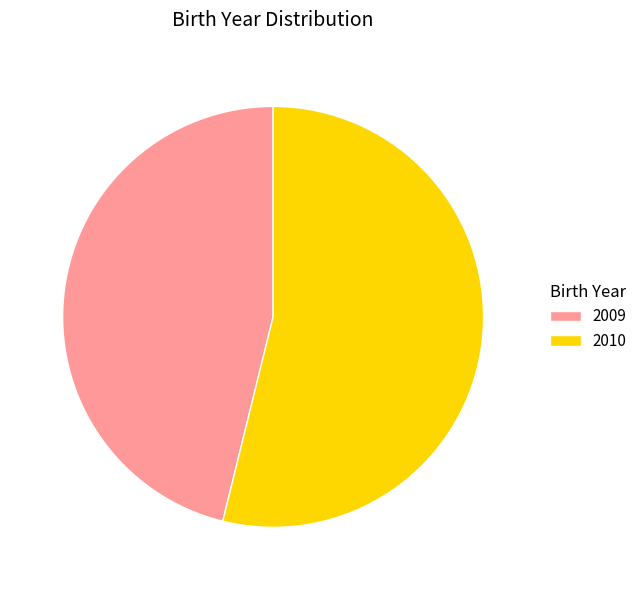

Is 2009 the majority of the pie?

No